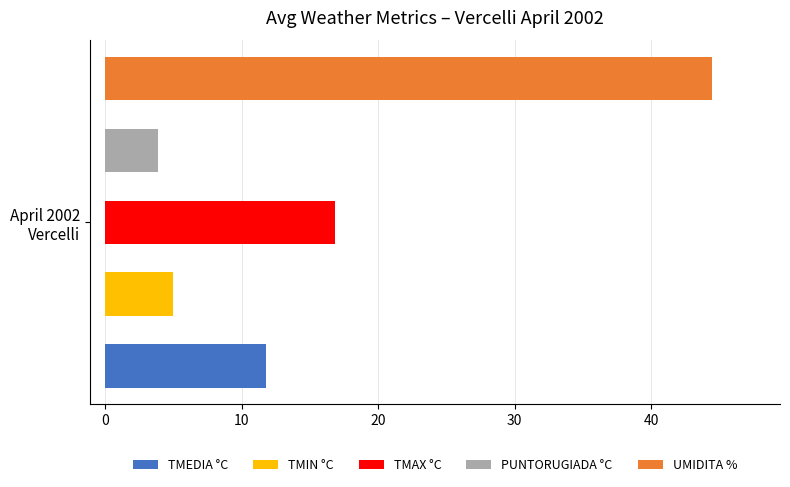

How many bars are there in each group?

5